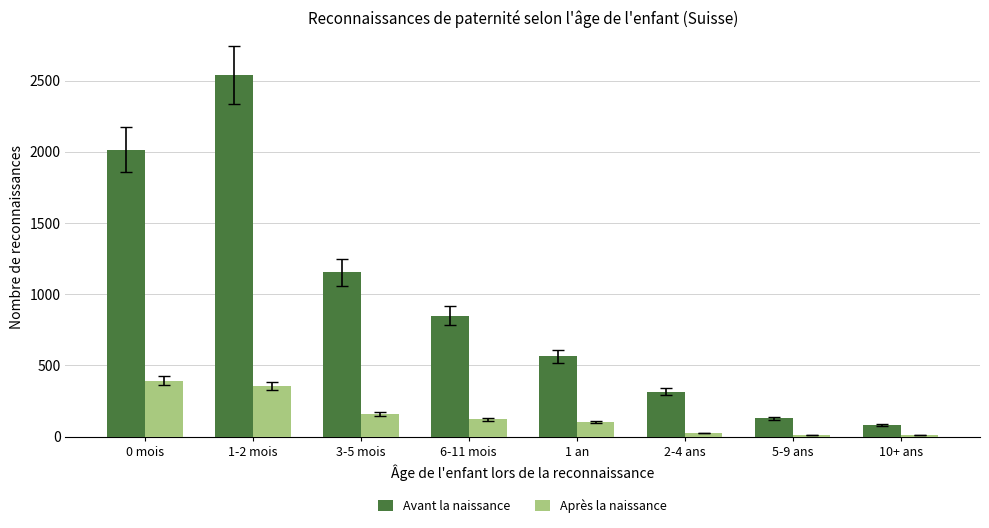

What position from the left is 3-5 mois?

3